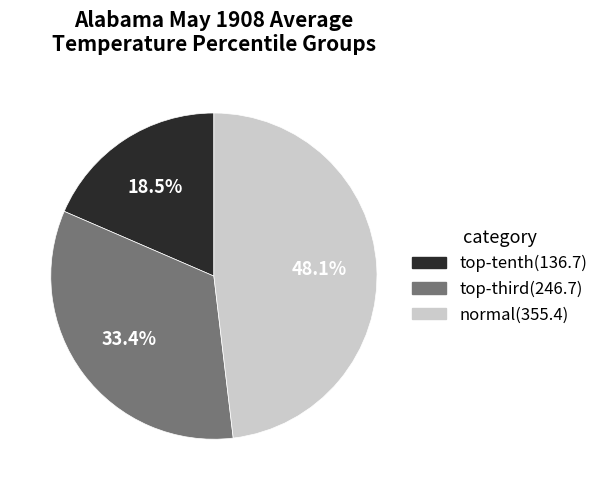

How much of the chart is everything except normal(355.4)?

51.9%